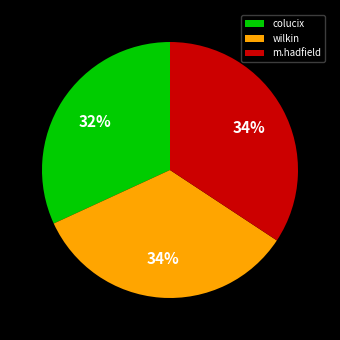

Does m.hadfield account for over 50% of the chart?

No